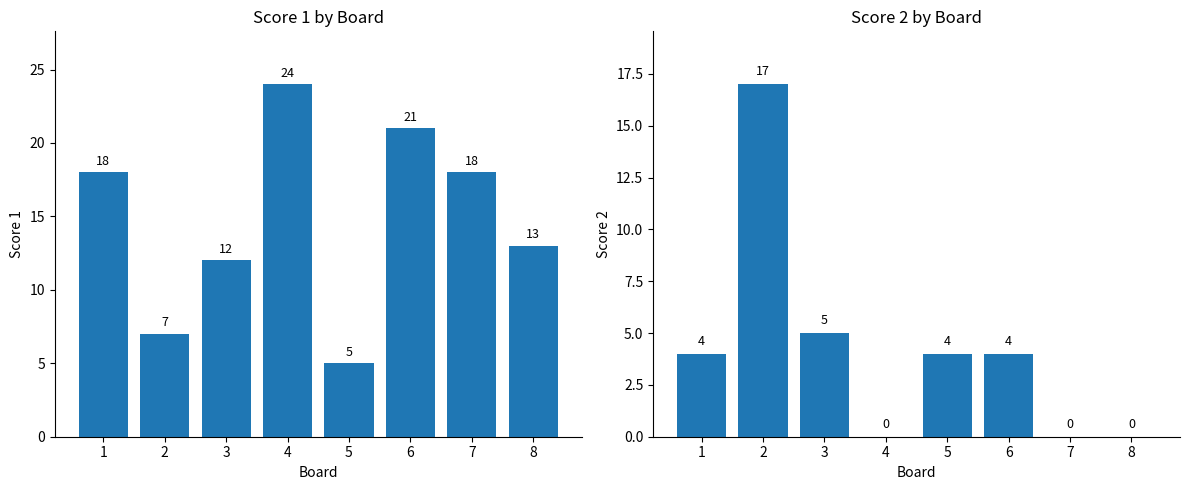

Reading left to right, what are all the values shown in this chart?

Score 1: 18	7	12	24	5	21	18	13
Score 2: 4	17	5	0	4	4	0	0